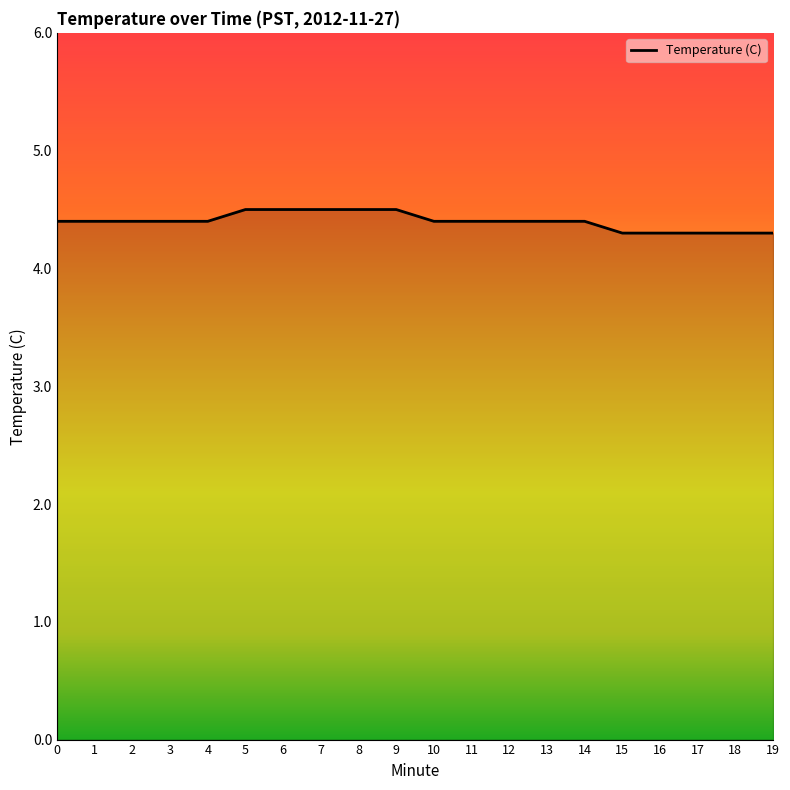

True or false: the data shows 5.9 at 0.

False